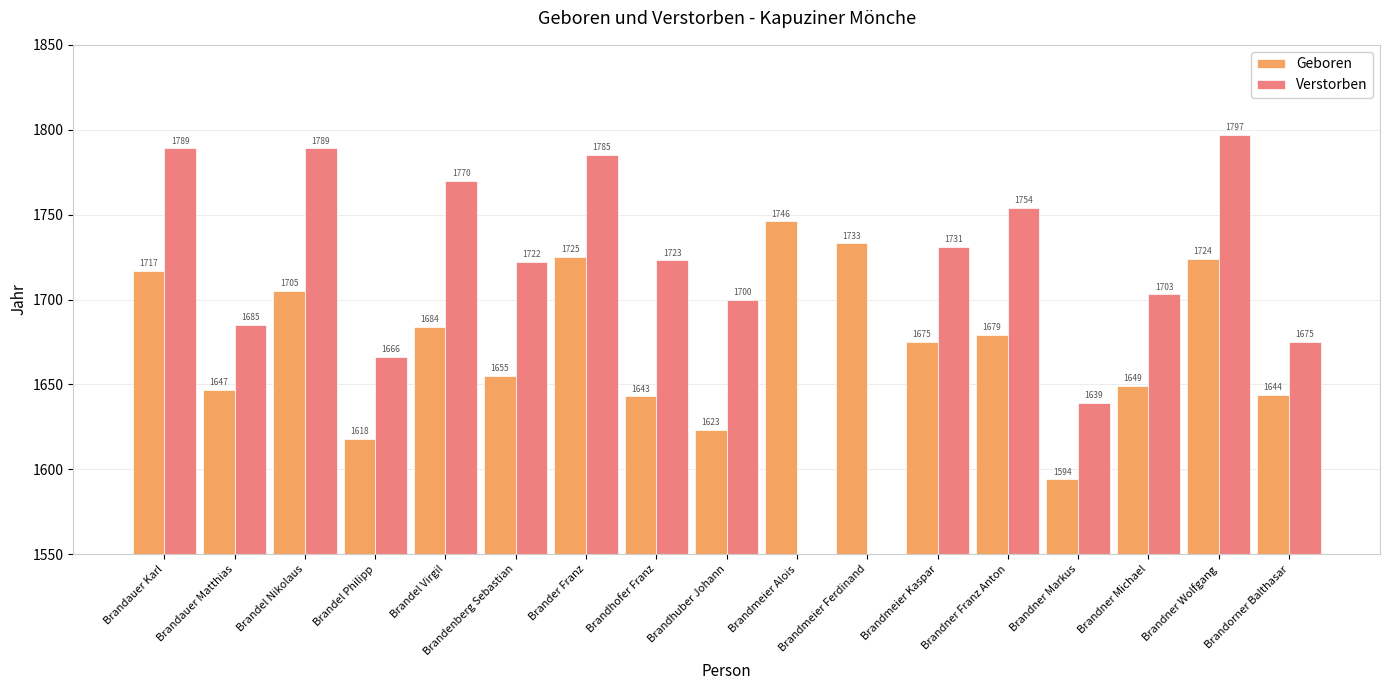

Which label corresponds to the smallest value in the chart?

Brandmeier Alois